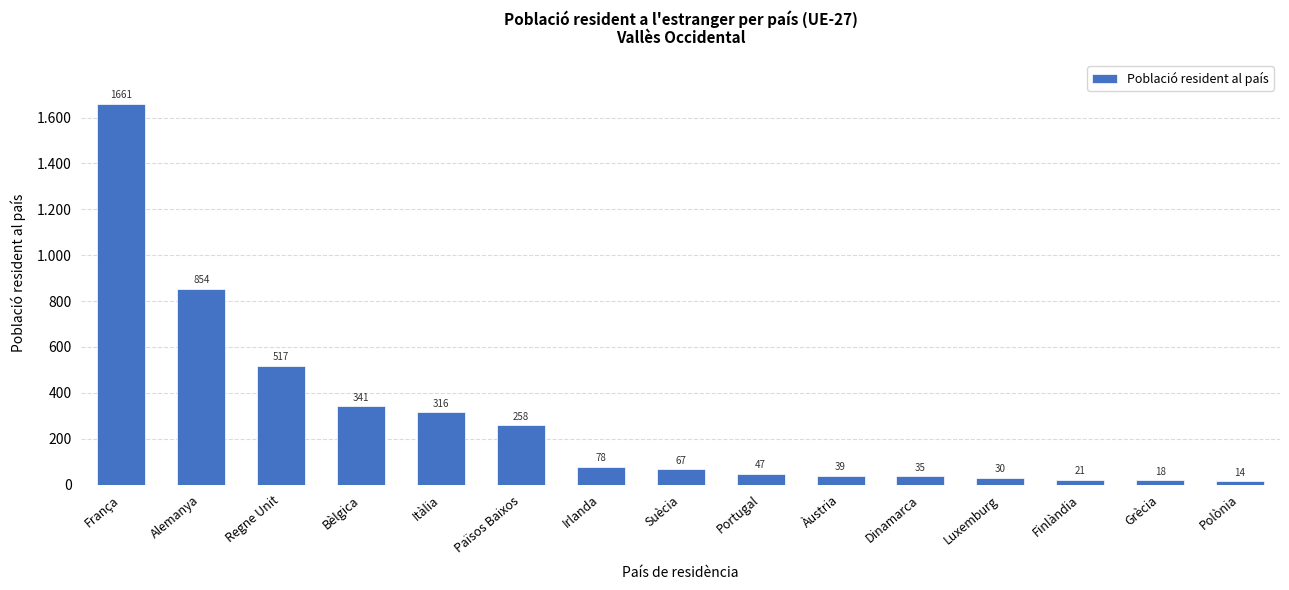

Is it true that the value at Alemanya is 1421?

False